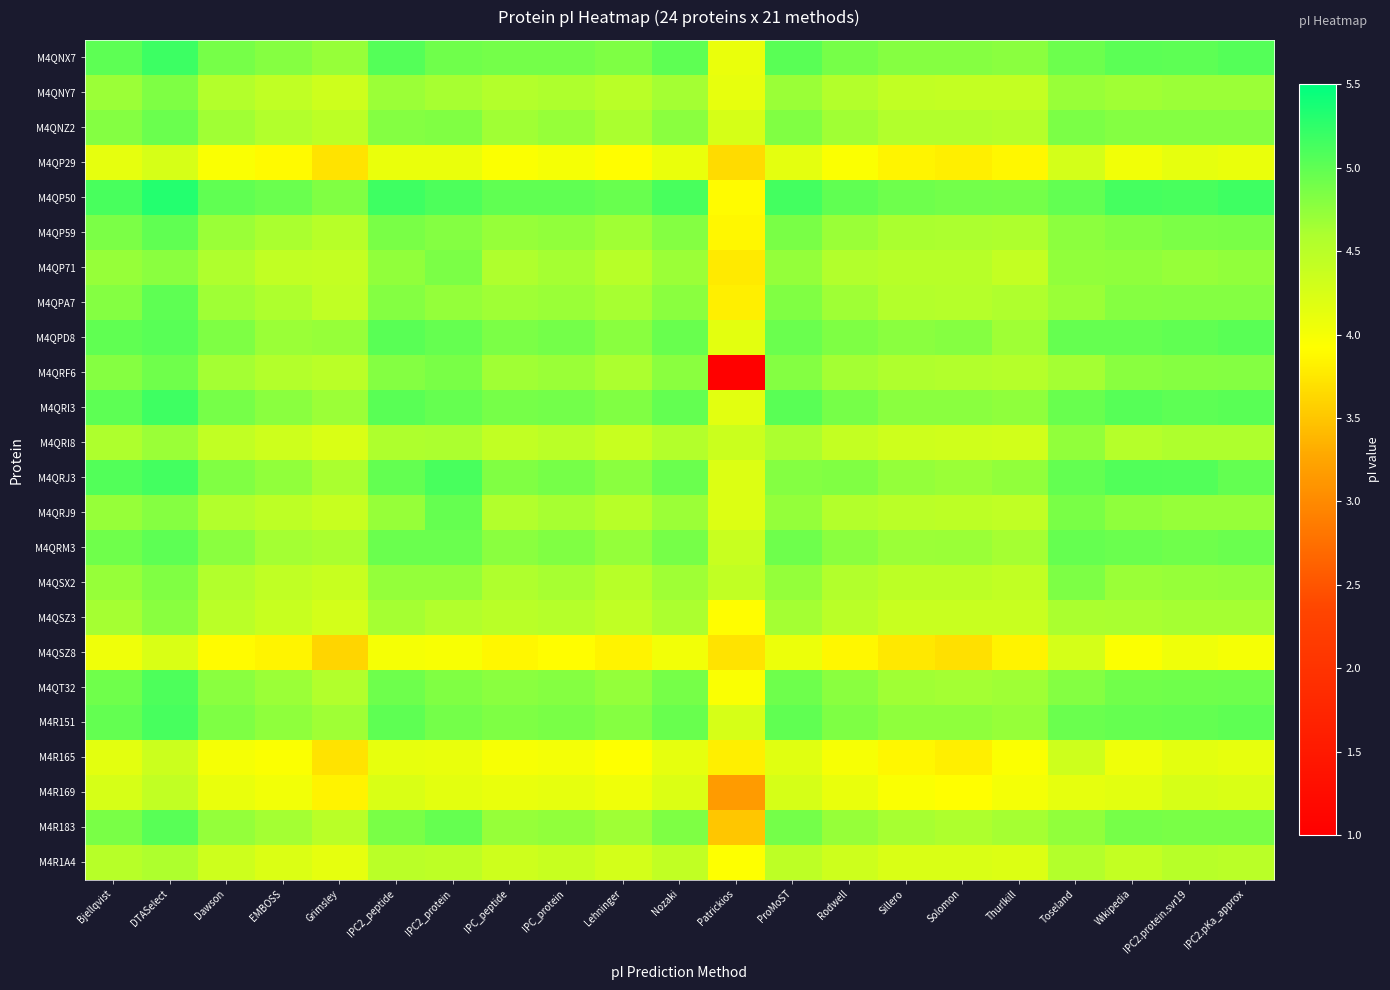

Which has a higher value, Dawson or IPC2_peptide?

IPC2_peptide